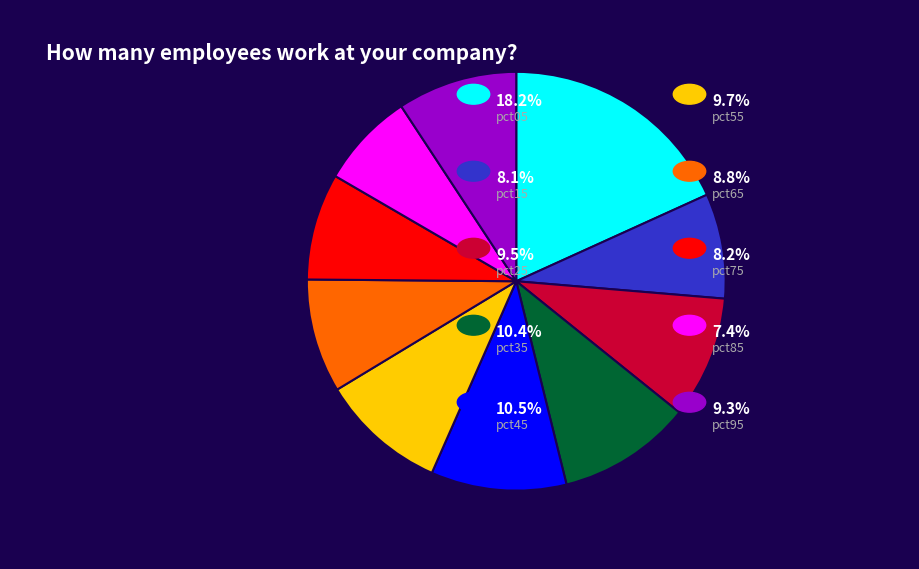

Does any single category account for the majority?

No